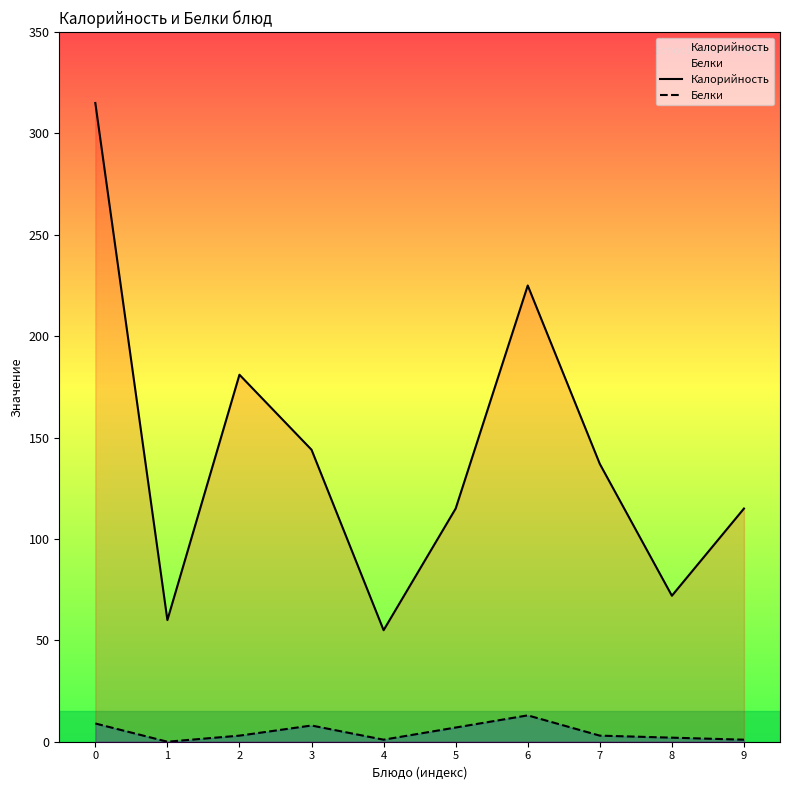

List the series in order of their overall mean, lowest first.

Белки, Калорийность